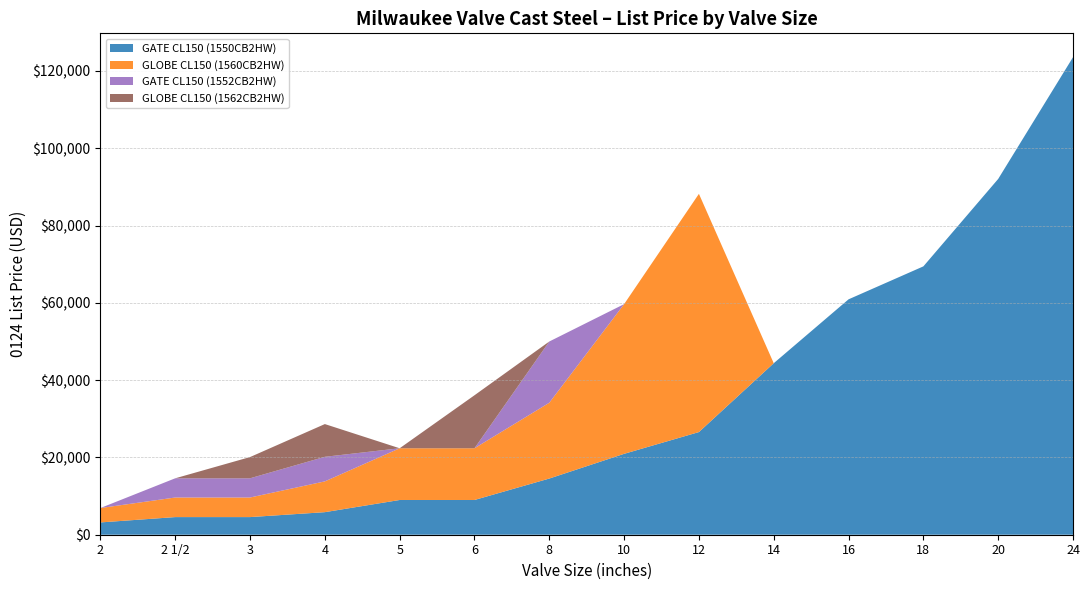

Reading left to right, what are all the values shown in this chart?

GATE CL150 (1550CB2HW): 2=3182.0	2 1/2=4562.7	3=4562.7	4=5837.3	5=8988.3	6=8988.3	8=14538.0	10=20932.9	12=26566.7	14=44379.6	16=60913.5	18=69441.5	20=92063.8	24=123566.2
GLOBE CL150 (1560CB2HW): 2=3726.3	2 1/2=5067.2	3=5067.2	4=7966.0	5=13382.9	6=13382.9	8=19618.5	10=38736.9	12=61643.7	14=0.0	16=0.0	18=0.0	20=0.0	24=0.0
GATE CL150 (1552CB2HW): 2=0.0	2 1/2=4969.9	3=4969.9	4=6359.6	5=0.0	6=0.0	8=15843.5	10=0.0	12=0.0	14=0.0	16=0.0	18=0.0	20=0.0	24=0.0
GLOBE CL150 (1562CB2HW): 2=0.0	2 1/2=0.0	3=5496.5	4=8470.5	5=0.0	6=13714.8	8=0.0	10=0.0	12=0.0	14=0.0	16=0.0	18=0.0	20=0.0	24=0.0